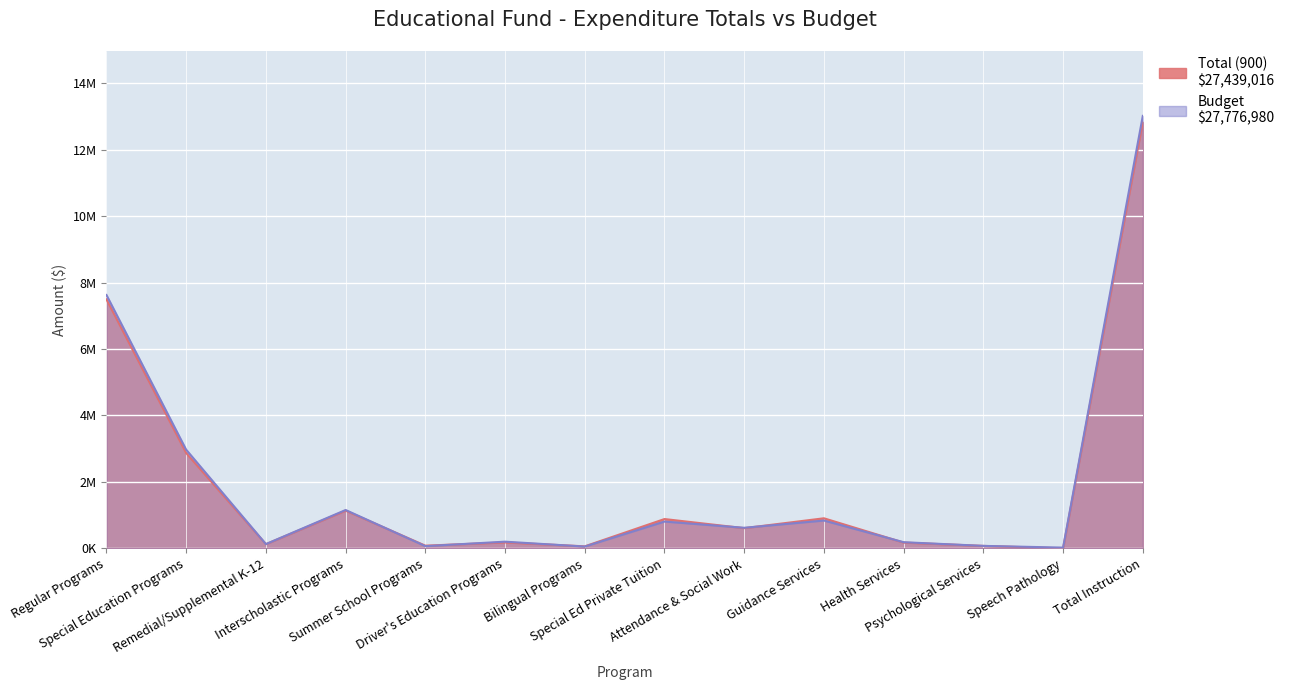

What is the difference between the maximum and minimum values in the Total (900) series?

12835261